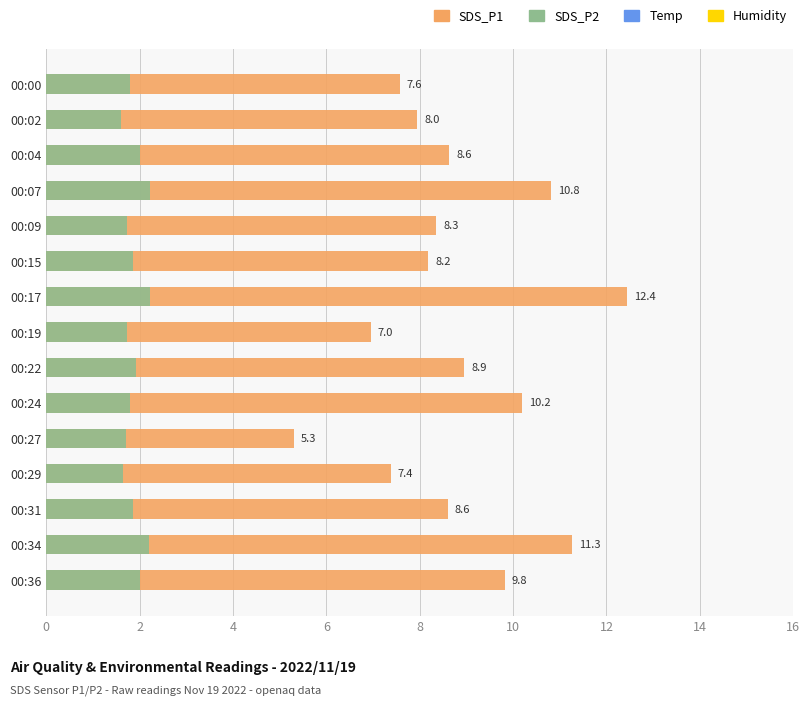

Reading right to left, transcribe all the data shown in this chart.

SDS_P1: 9.8	11.3	8.6	7.4	5.3	10.2	8.9	7.0	12.4	8.2	8.3	10.8	8.6	8.0	7.6
SDS_P2: 2.0	2.2	1.9	1.6	1.7	1.8	1.9	1.7	2.2	1.9	1.7	2.2	2.0	1.6	1.8